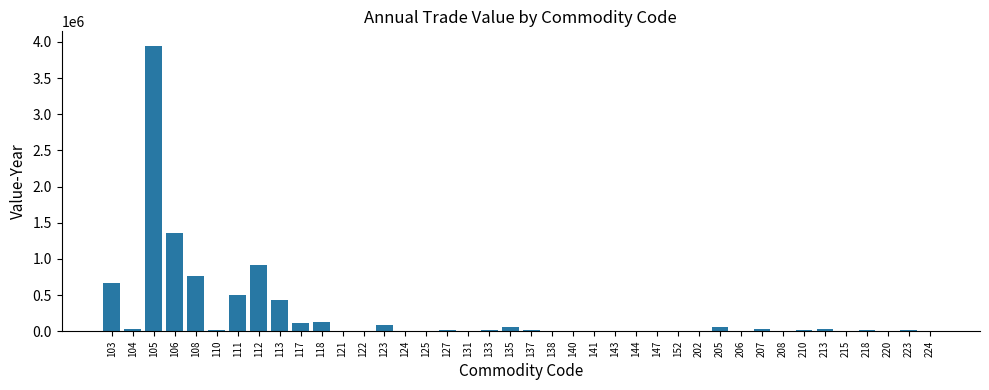

The chart shows a value of 952 at 215. True or false?

True